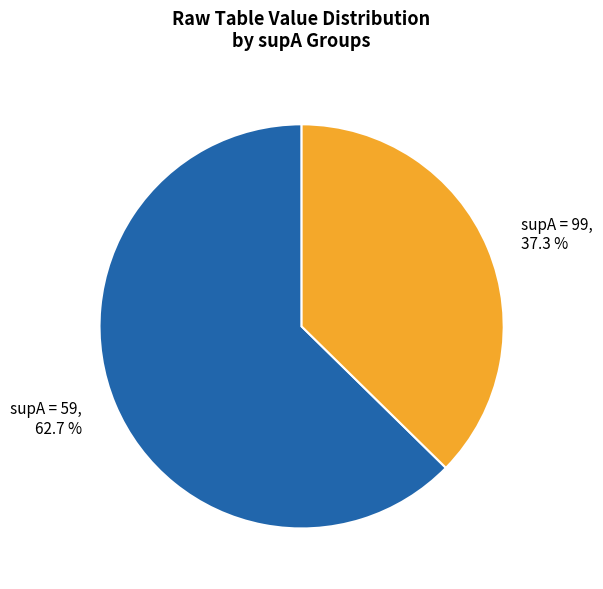

Which category has the biggest portion of the pie?

supA = 59